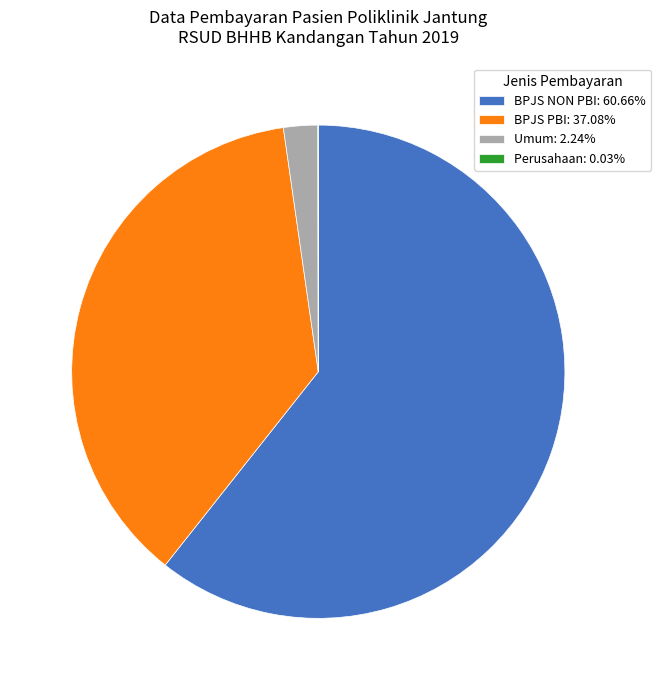

Which slice represents more than half of the pie?

BPJS NON PBI